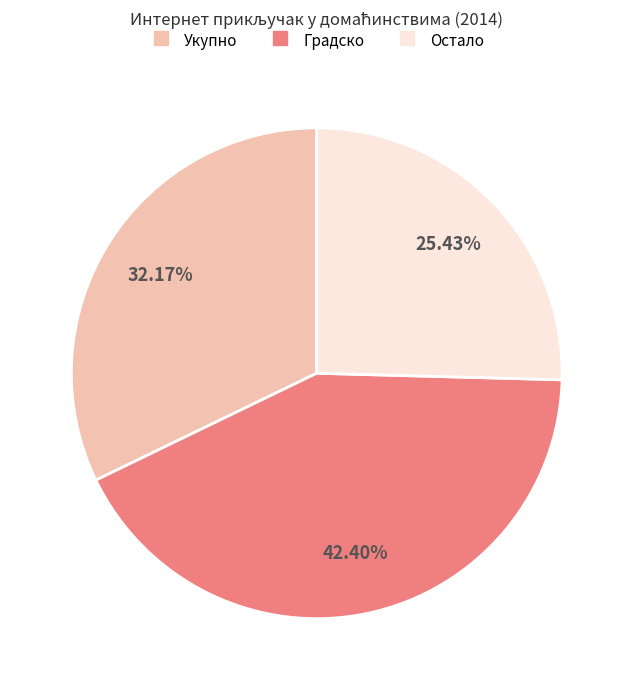

What is the ratio of the value at Градско to the value at Укупно?

1.3